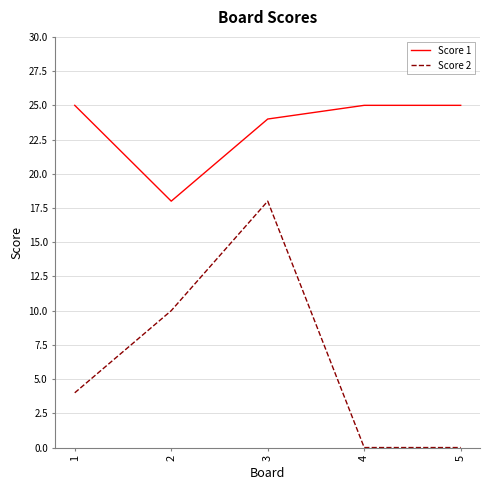

True or false: Score 2 has a value of 5 at 2.

False